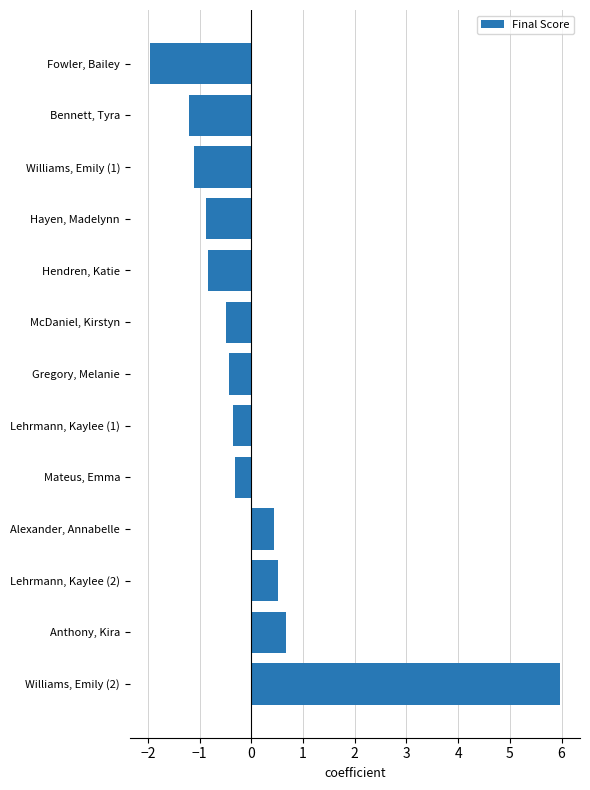

How many bars are there in total?

13